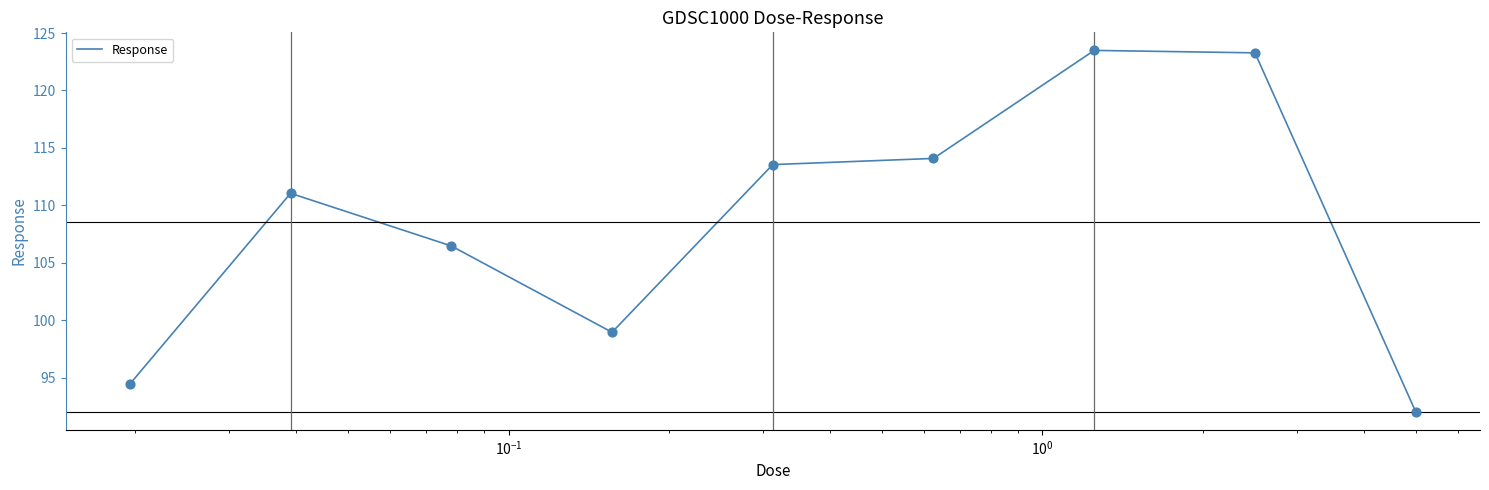

What is the minimum value shown in the chart?

92.0